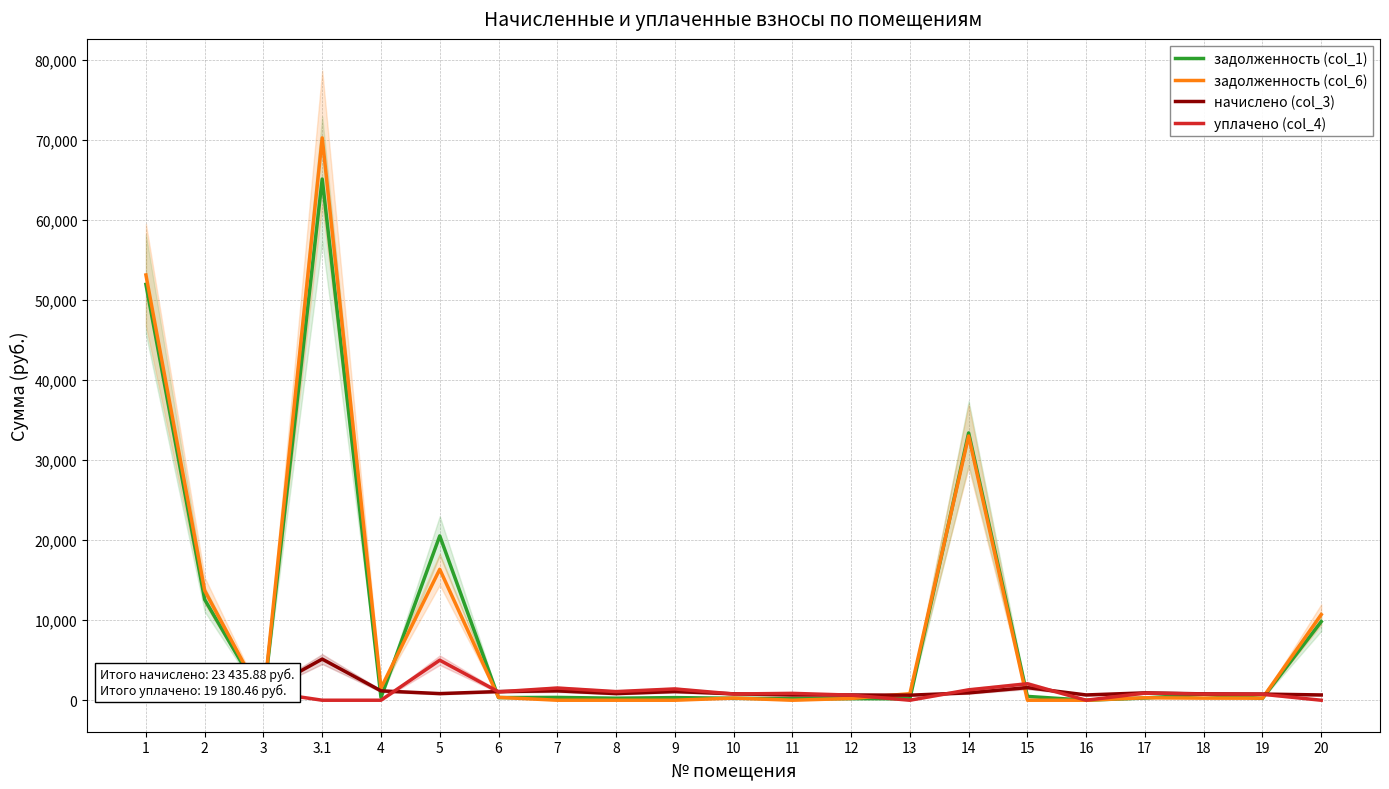

At which label does начислено (col_3) reach its minimum?

13